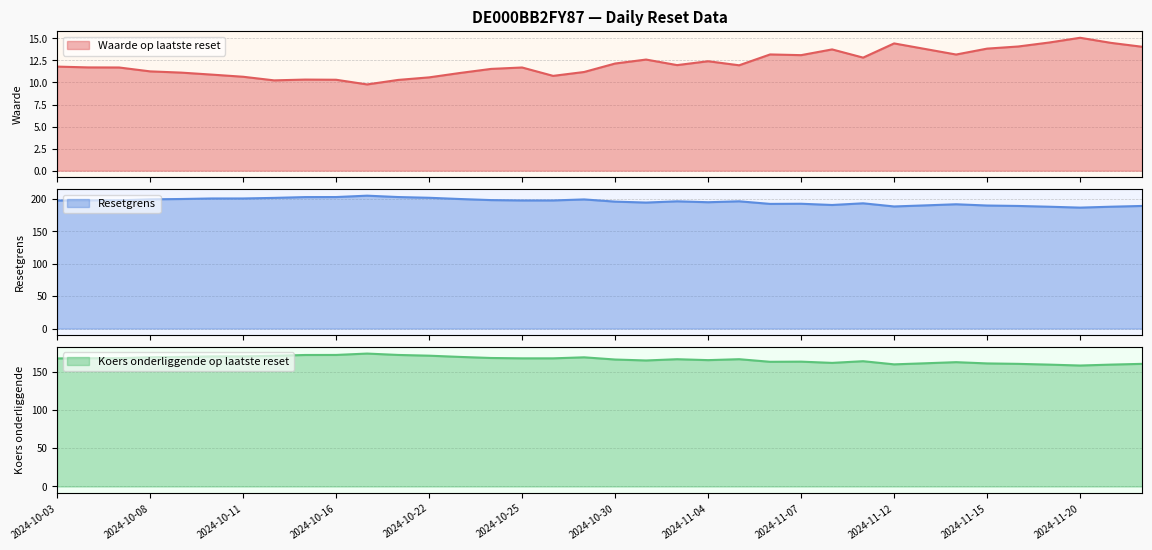

True or false: Waarde op laatste reset and Resetgrens cross at least once.

False